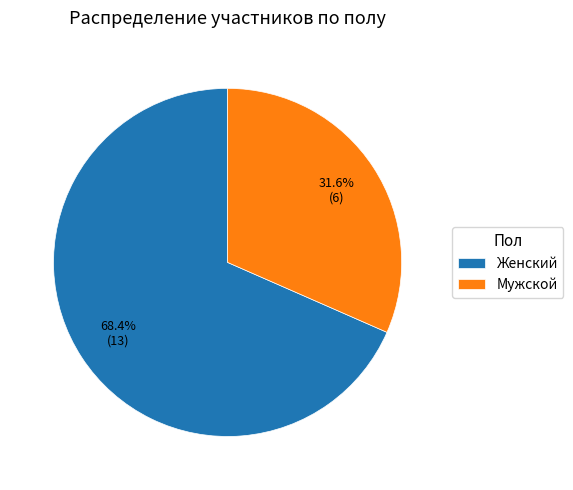

What percentage is the Мужской slice, to the nearest percent?

32%